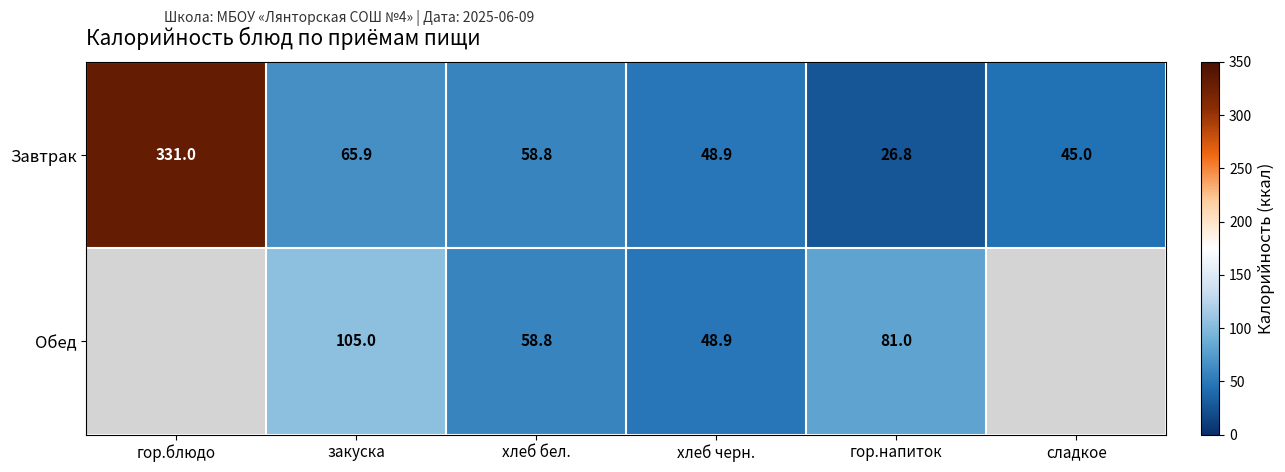

The Обед series shows 70.6 at хлеб черн.. True or false?

False